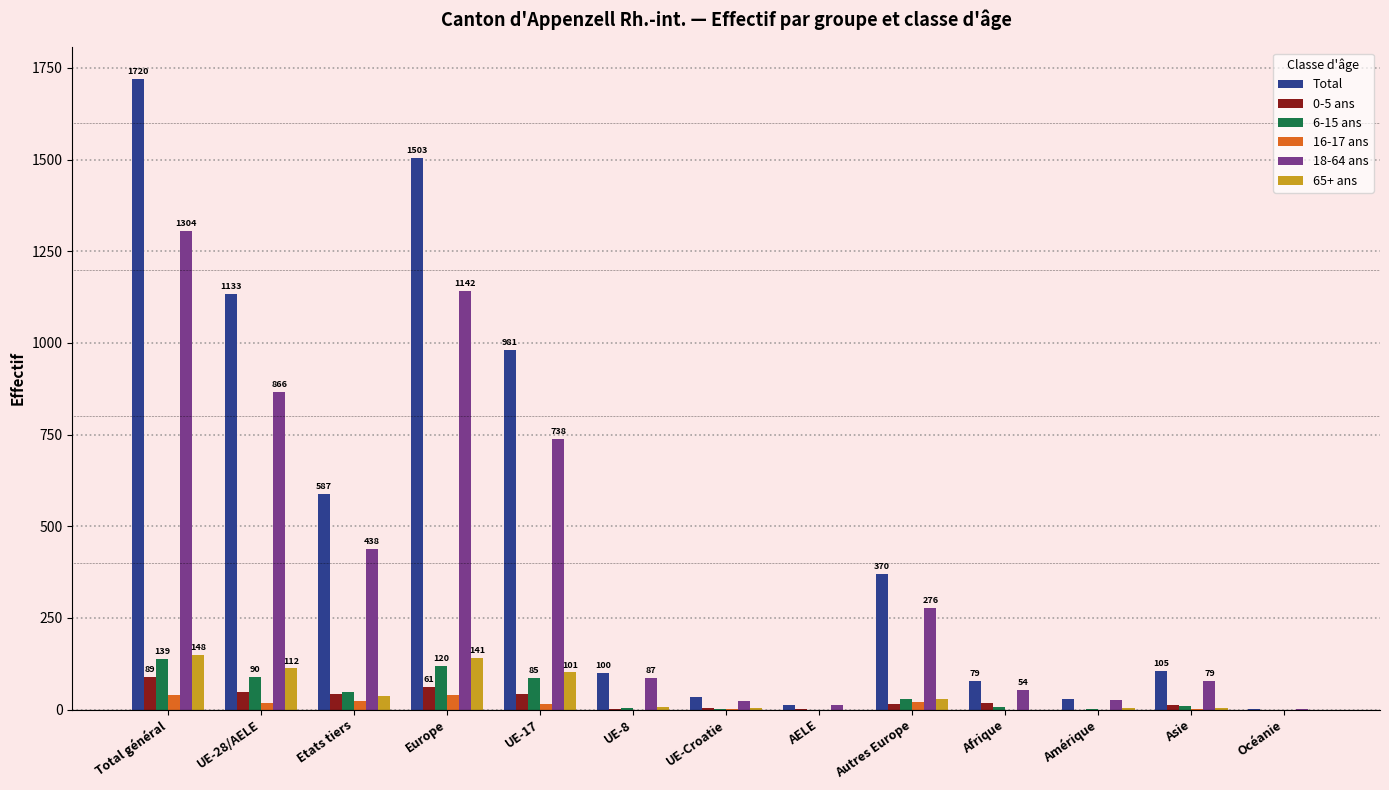

Which label corresponds to the largest value in the chart?

Total général